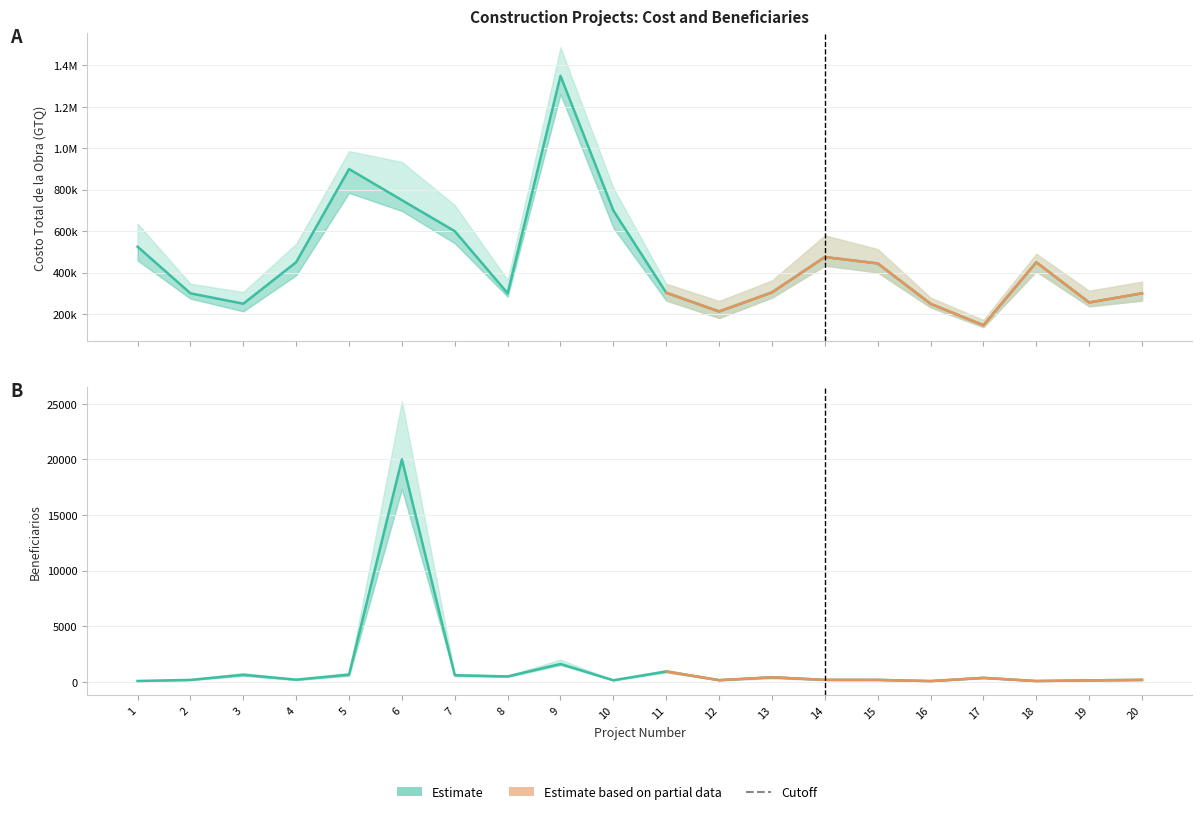

Which series has the largest total across all categories?

Costo Total